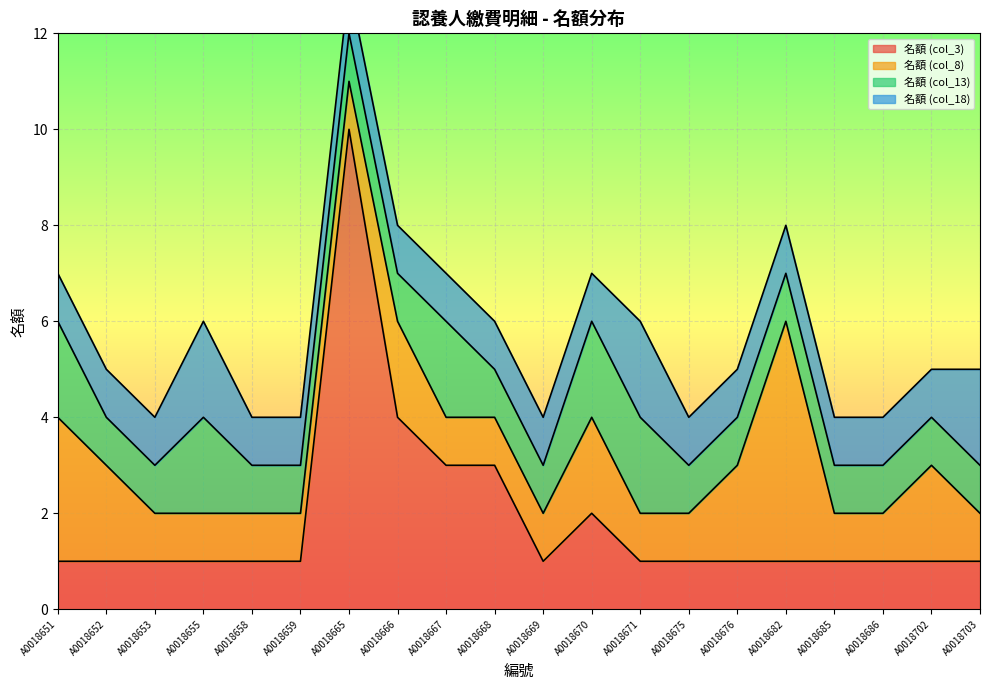

What is the difference between the highest and lowest values at A0018703?

1